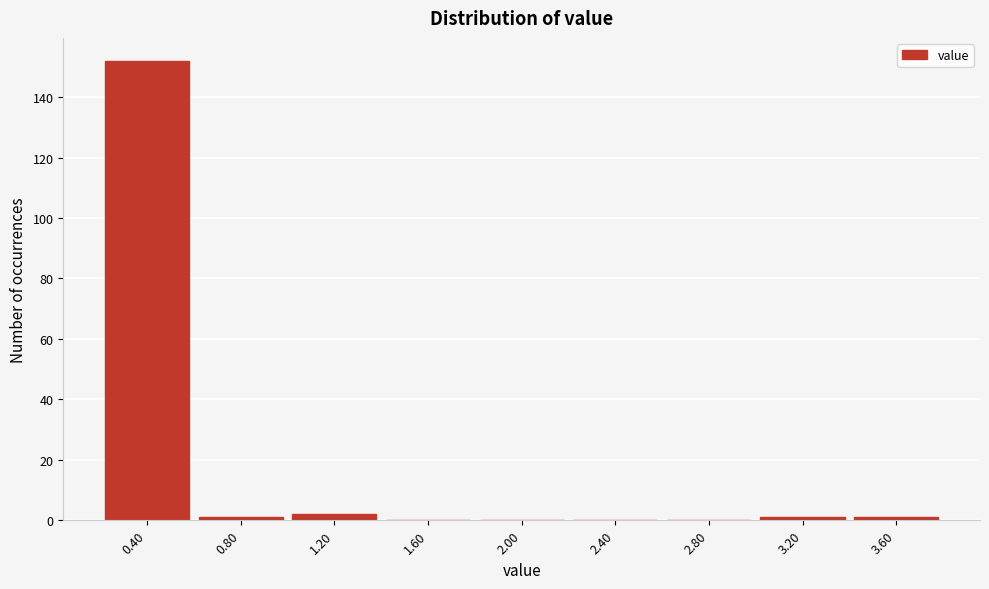

Reading left to right, list all the values displayed in this chart.

0.40=152	0.80=1	1.20=2	1.60=0	2.00=0	2.40=0	2.80=0	3.20=1	3.60=1